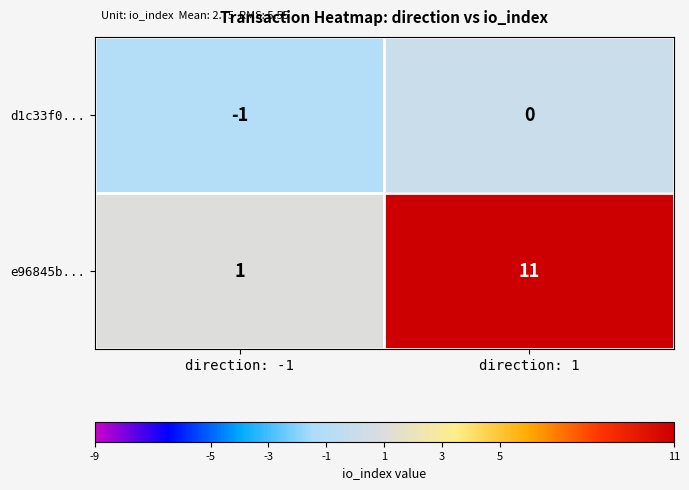

What is the maximum value for e96845b...?

11